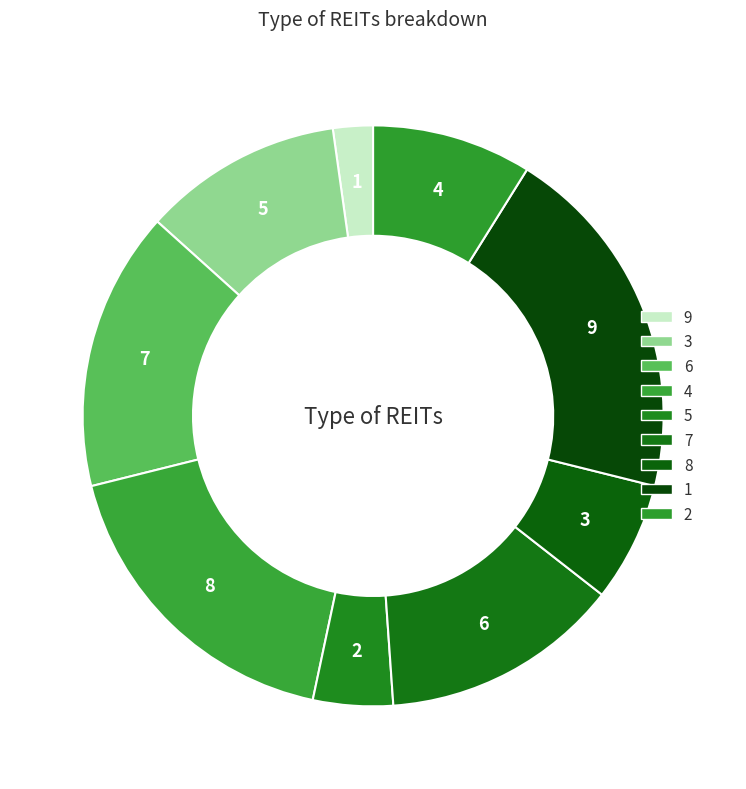

Count the number of slices in the pie.

9